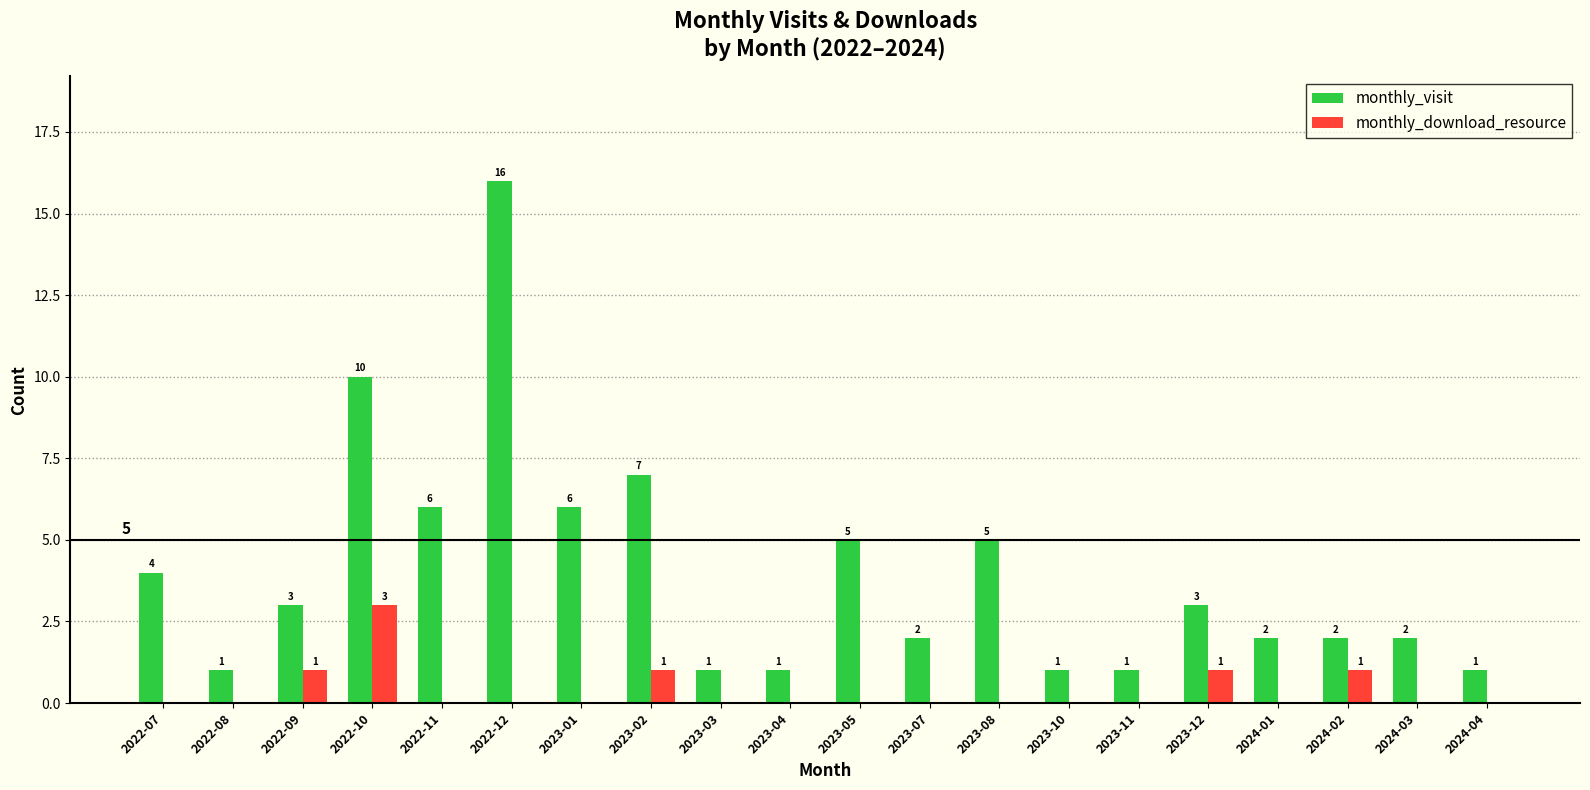

Reading right to left, transcribe all the data shown in this chart.

monthly_visit: 1	2	2	2	3	1	1	5	2	5	1	1	7	6	16	6	10	3	1	4
monthly_download_resource: 0	0	1	0	1	0	0	0	0	0	0	0	1	0	0	0	3	1	0	0